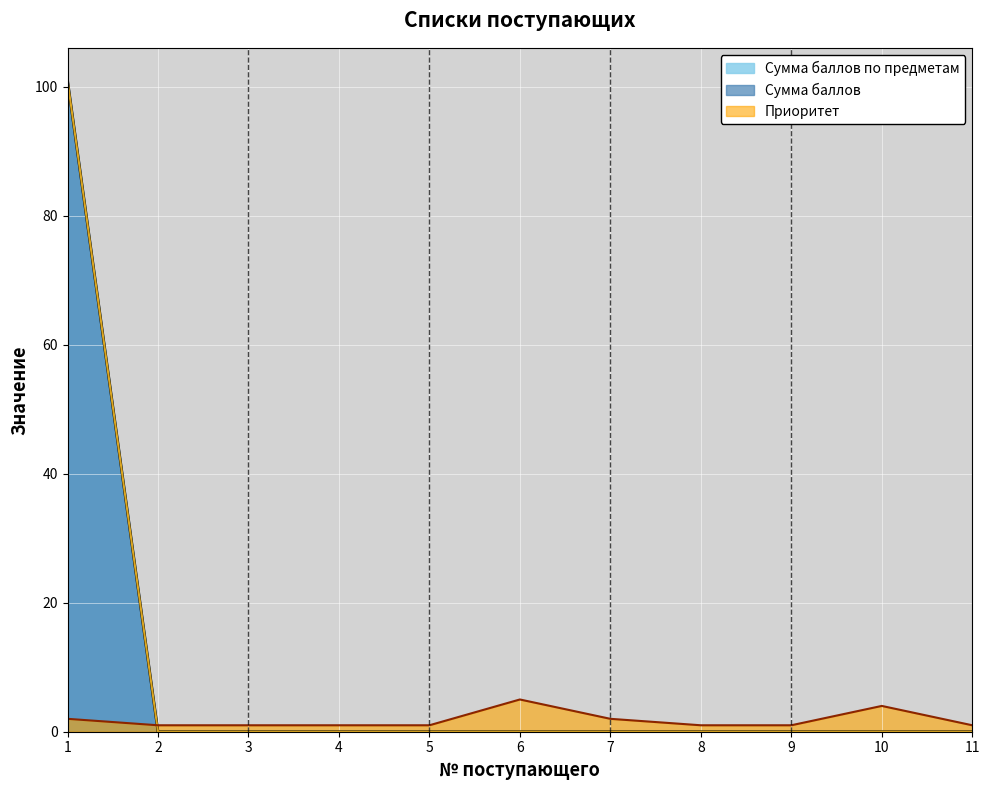

Where do Сумма баллов and Приоритет first cross each other?

1 and 2